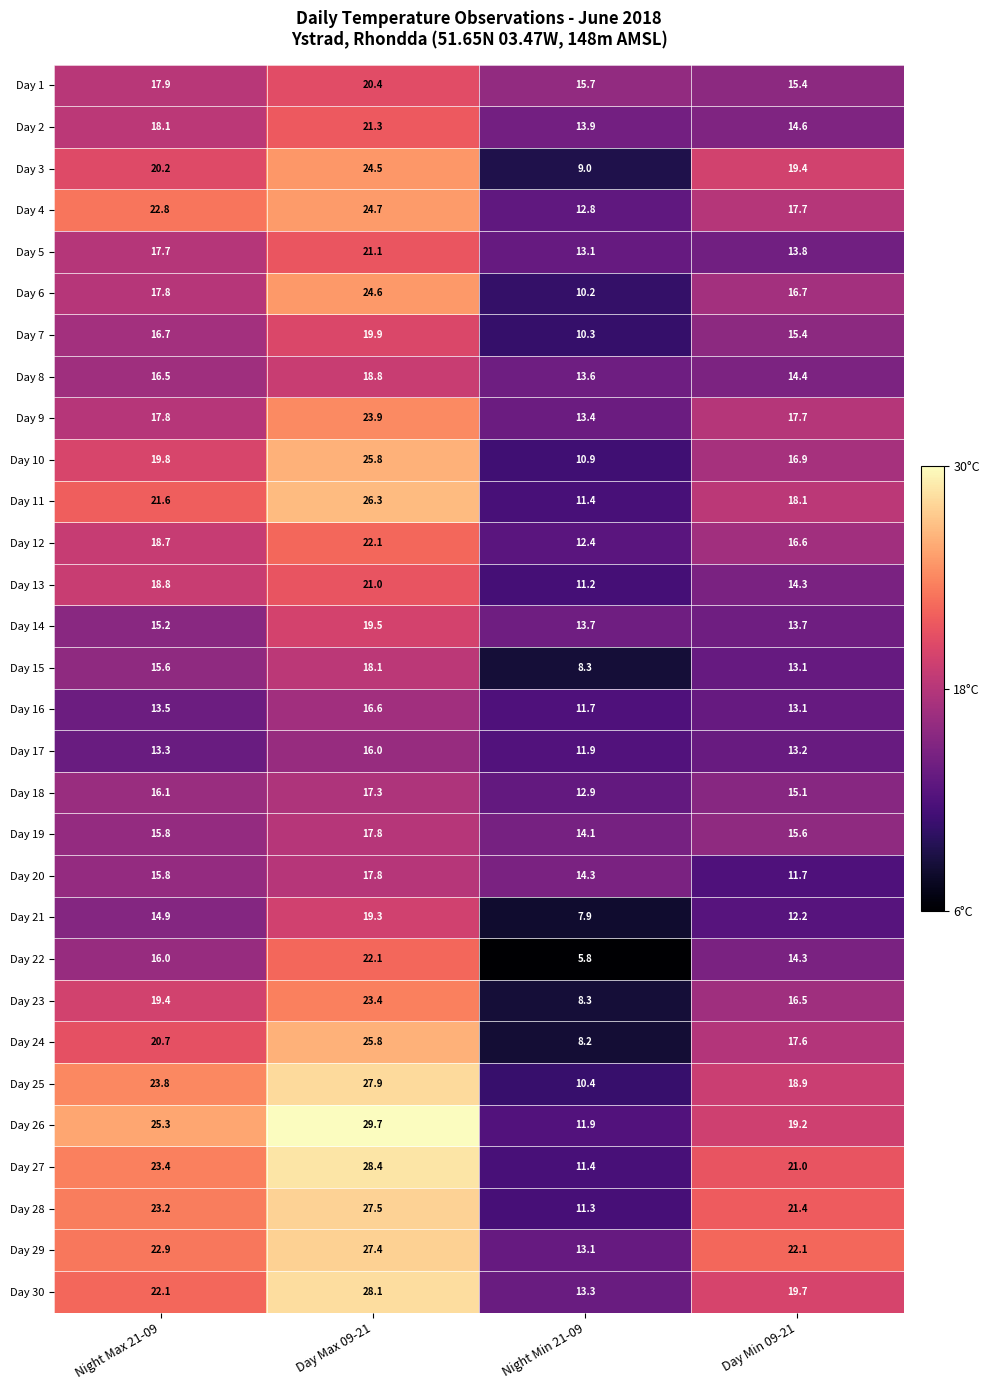

Is it true that Day 18 equals 22.5 at Night Max 21-09?

False